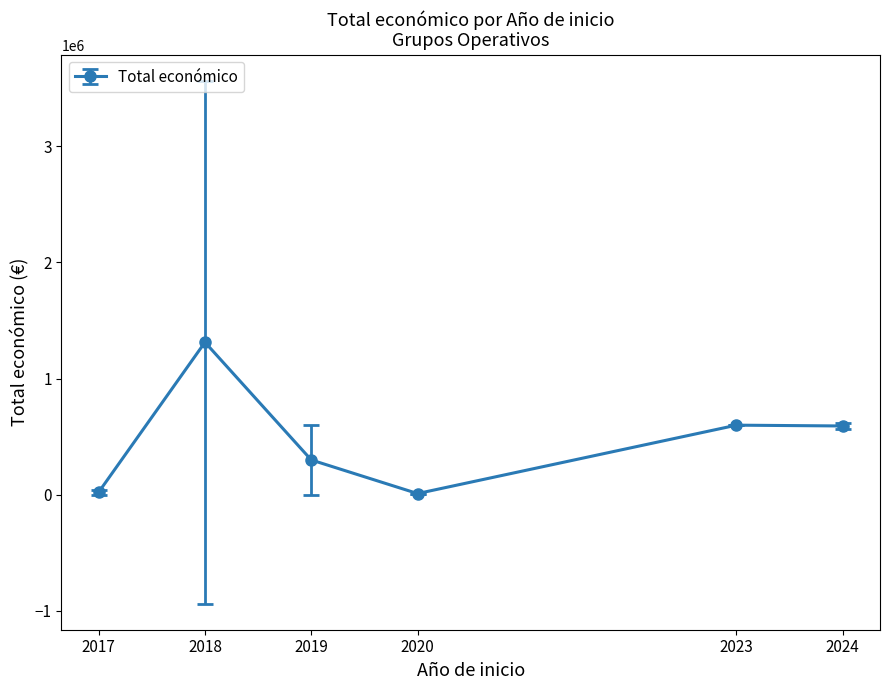

How many data points does each series have?

6